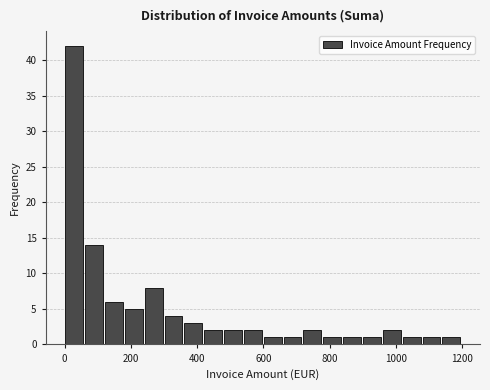

Around what value on the x-axis is the tallest bar? Give the approximate position of its centre, as read against the axis.

20